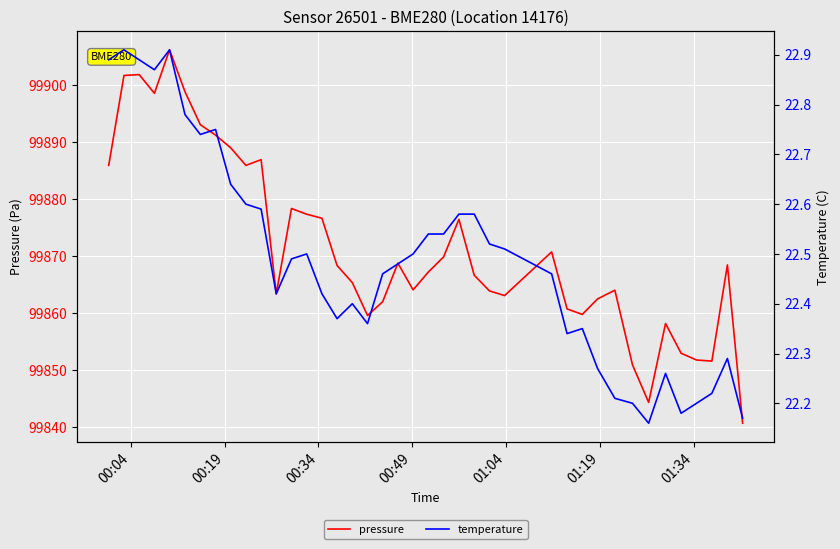

At how many categories does at least one series exceed 96178?

40